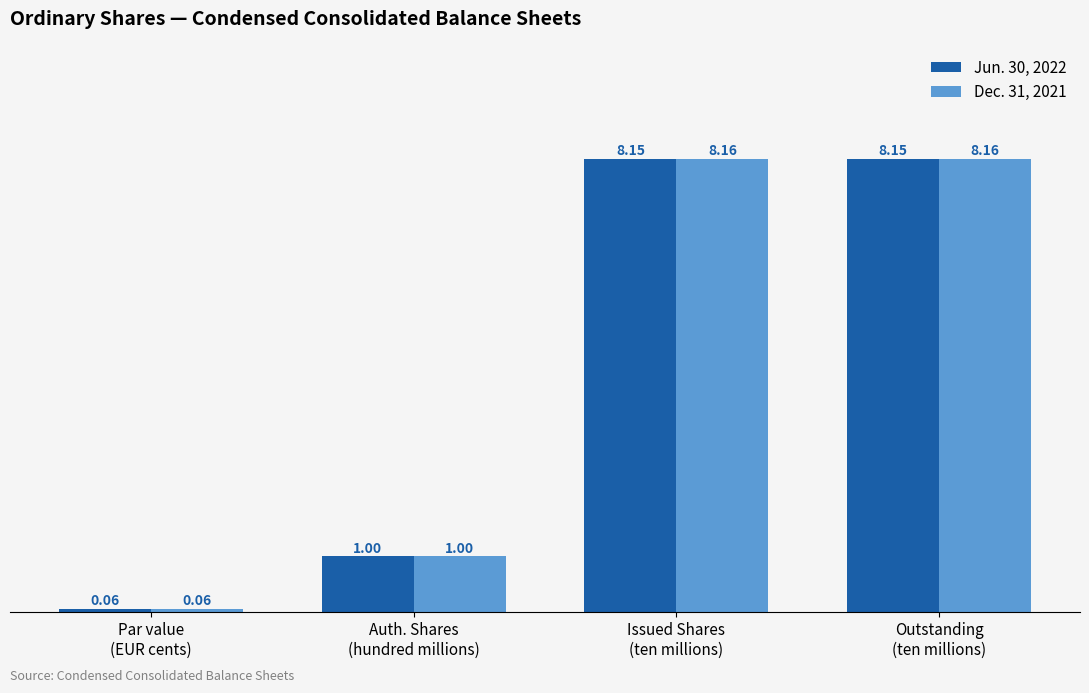

How many data points in Dec. 31, 2021 are less than 8?

2